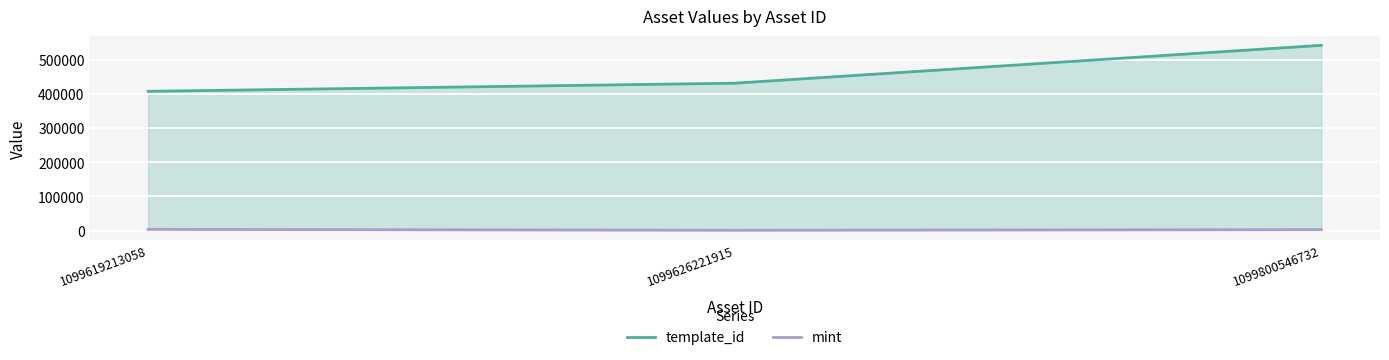

List the series in order of their peak value, lowest first.

mint, template_id